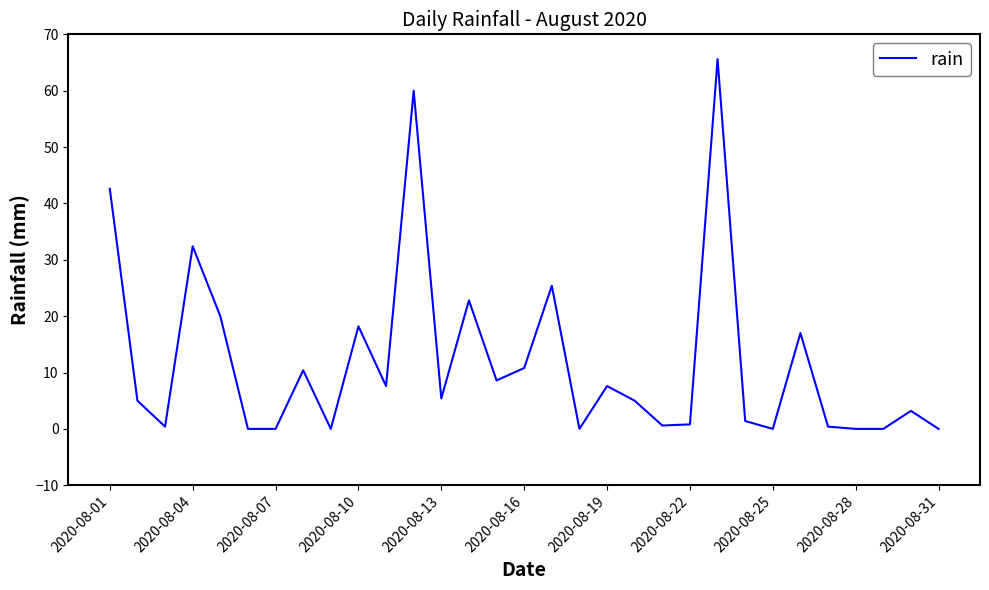

What is the difference between the maximum and minimum values?

65.6